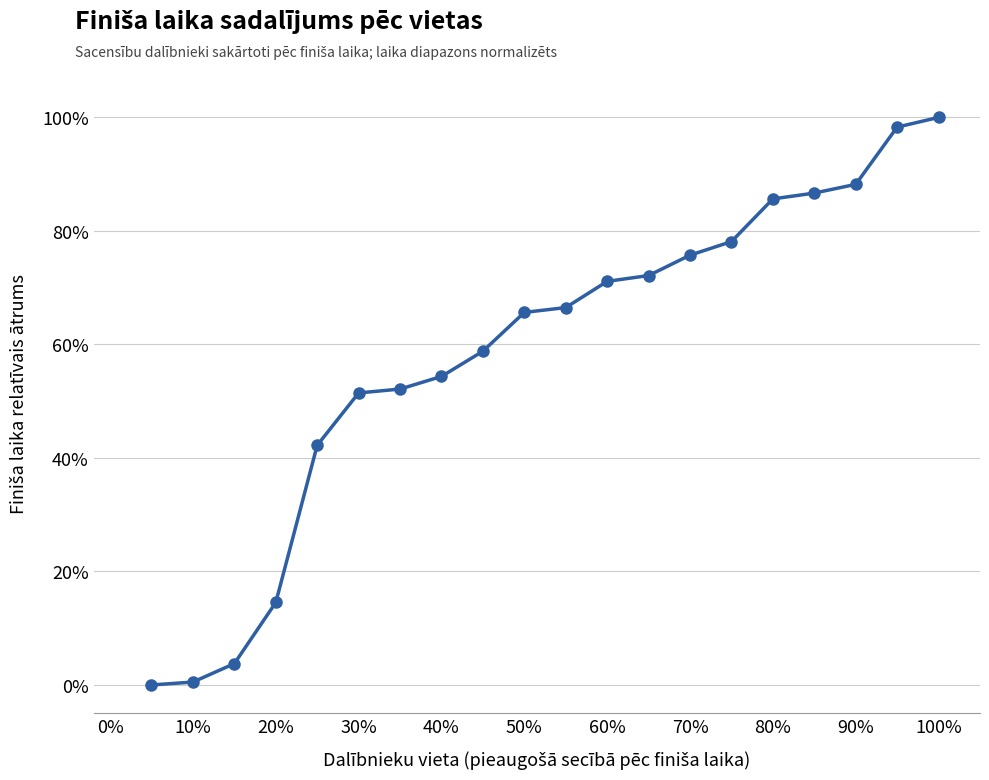

What is the value of the 15th point from the left?

78.1